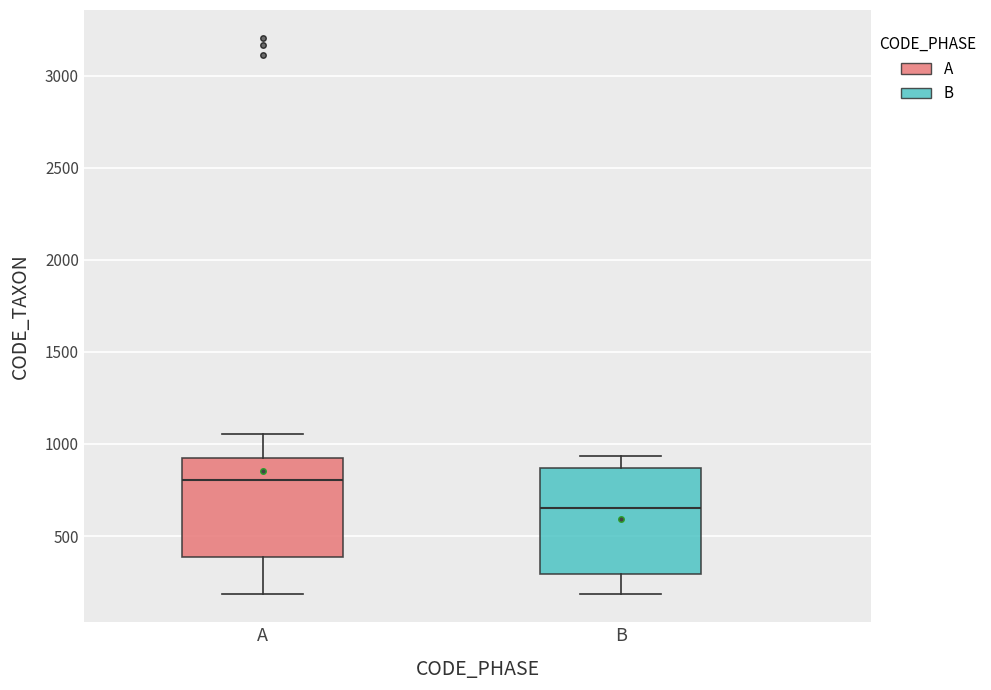

Which box has the lowest median line?

B